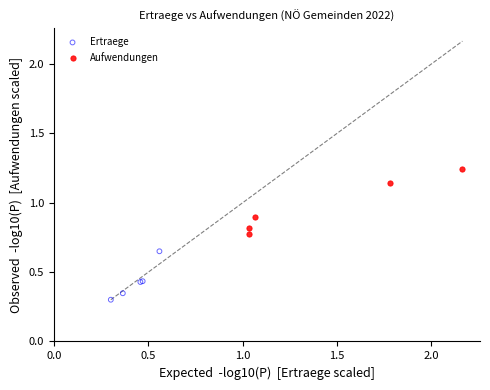

Which series reaches the minimum Y coordinate?

Ertraege